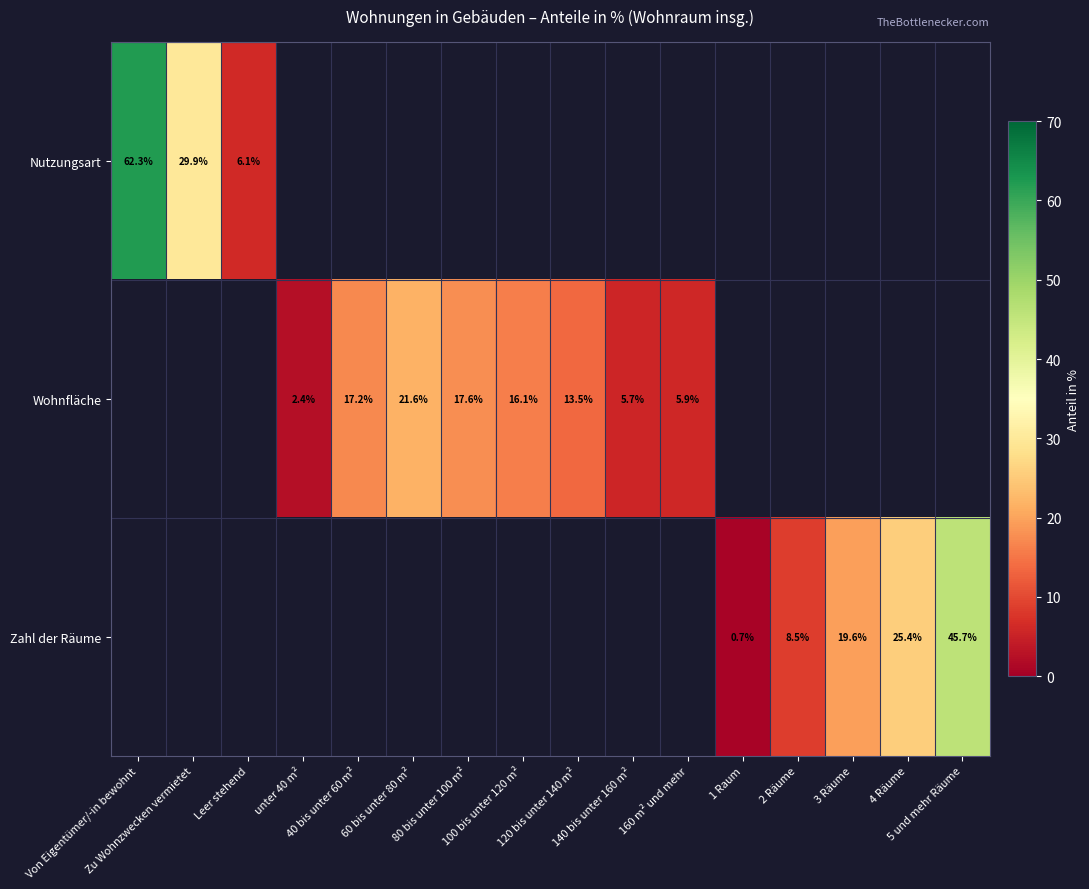

At which label is Nutzungsart closest to 31?

Zu Wohnzwecken vermietet